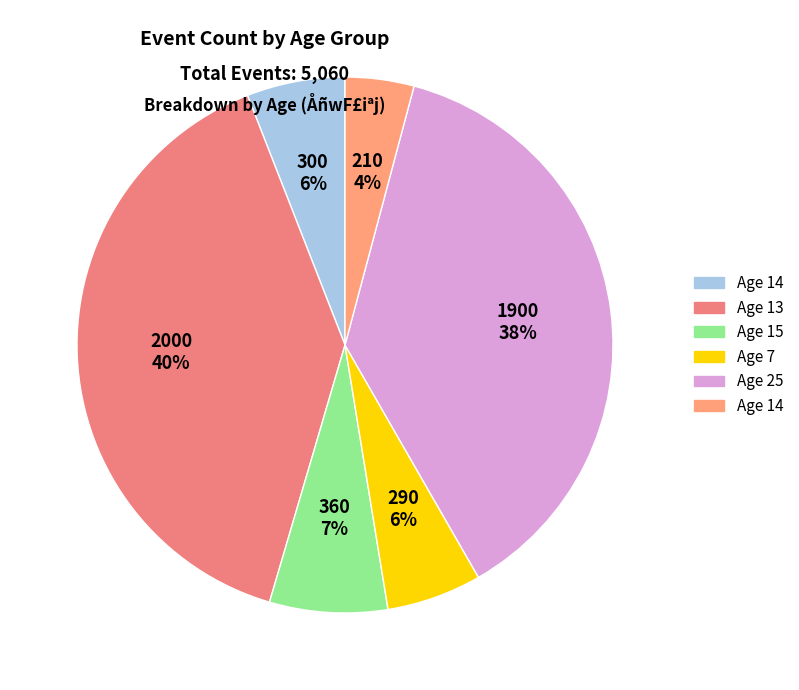

Count the number of slices in the pie.

6